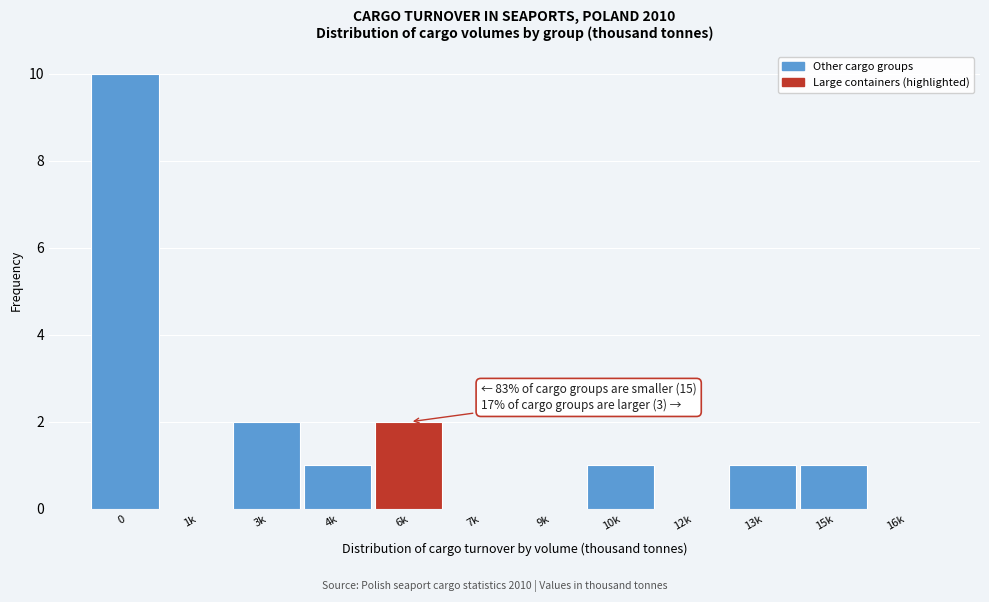

Reading right to left, what are all the values shown in this chart?

16k=0	15k=1	13k=1	12k=0	10k=1	9k=0	7k=0	6k=2	4k=1	3k=2	1k=0	0=10